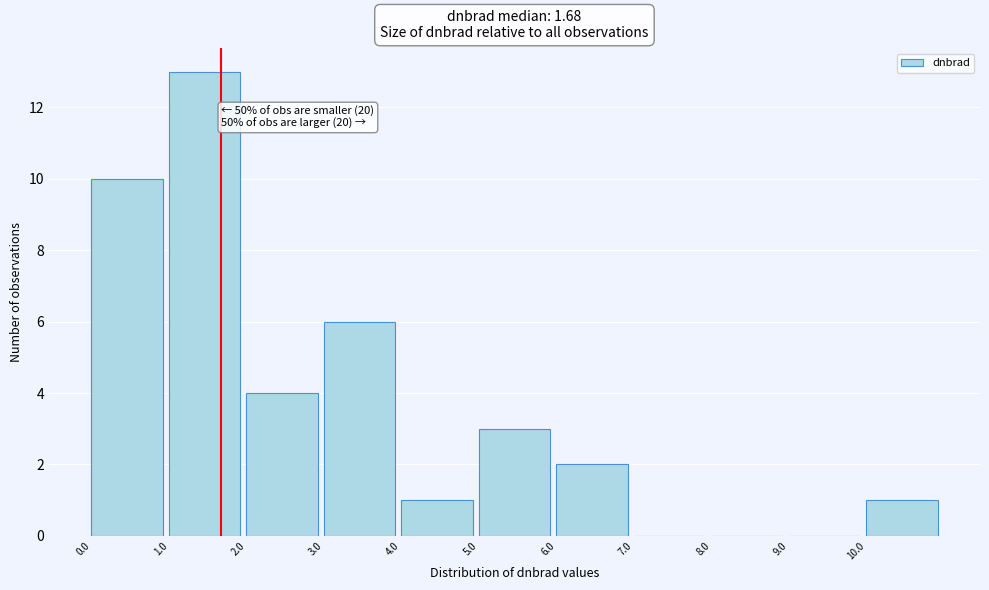

Over which range of the x-axis is the bar tallest?

1 to 2